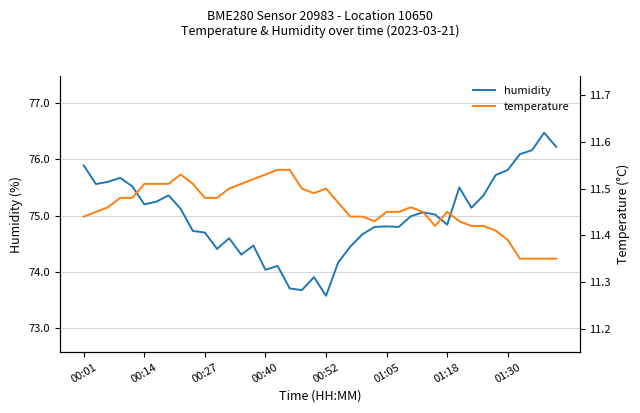

Rank the series by their average value, from lowest to highest.

temperature, humidity